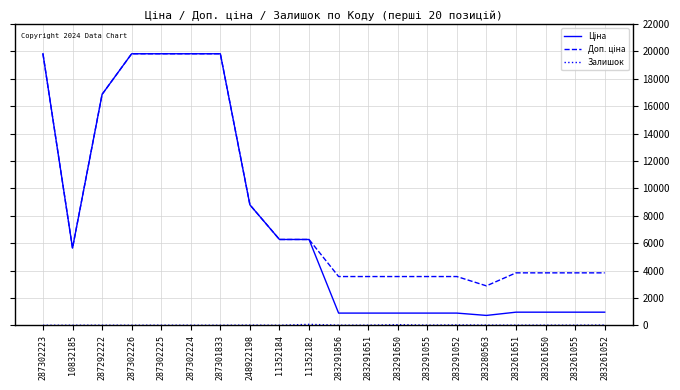

What is the greatest value displayed?

19831.1